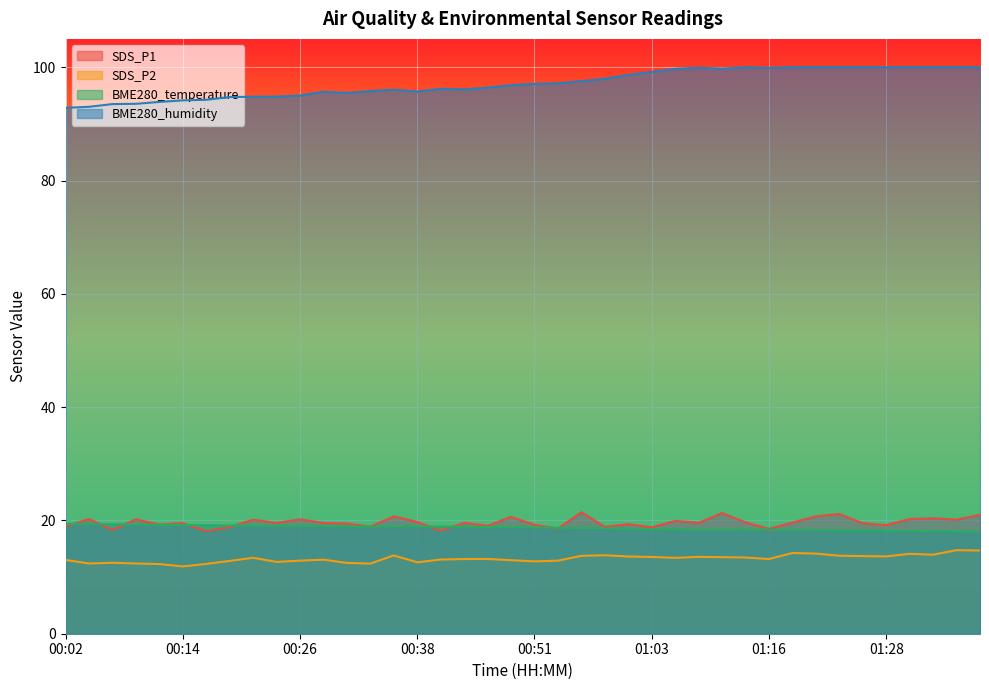

Reading left to right, what are all the values shown in this chart?

SDS_P1: 18.9	20.2	18.4	20.2	19.3	19.5	18.1	18.8	20.1	19.6	20.2	19.6	19.4	18.9	20.7	19.7	18.2	19.6	19.1	20.6	19.2	18.6	21.4	18.9	19.4	18.8	19.9	19.6	21.3	19.7	18.5	19.6	20.7	21.1	19.5	19.2	20.2	20.4	20.1	21.0
SDS_P2: 13.0	12.4	12.5	12.4	12.3	11.9	12.3	12.8	13.4	12.7	12.9	13.1	12.5	12.4	13.8	12.6	13.1	13.2	13.2	13.0	12.8	12.9	13.8	13.8	13.6	13.6	13.4	13.6	13.5	13.4	13.2	14.2	14.2	13.8	13.7	13.7	14.1	13.9	14.8	14.7
BME280_temperature: 19.4	19.4	19.3	19.3	19.2	19.2	19.1	19.1	19.1	19.1	19.0	19.0	18.9	18.9	18.9	18.9	18.9	18.9	18.8	18.8	18.8	18.7	18.7	18.6	18.5	18.5	18.4	18.4	18.4	18.4	18.4	18.3	18.3	18.2	18.2	18.2	18.1	18.1	18.1	18.0
BME280_humidity: 92.8	93.0	93.5	93.5	93.9	94.2	94.2	94.7	94.8	94.8	95.0	95.7	95.5	95.8	96.0	95.7	96.2	96.1	96.4	96.8	97.1	97.2	97.5	98.0	98.6	99.2	99.7	99.9	99.8	100.0	99.9	100.0	100.0	100.0	100.0	100.0	100.0	100.0	100.0	100.0